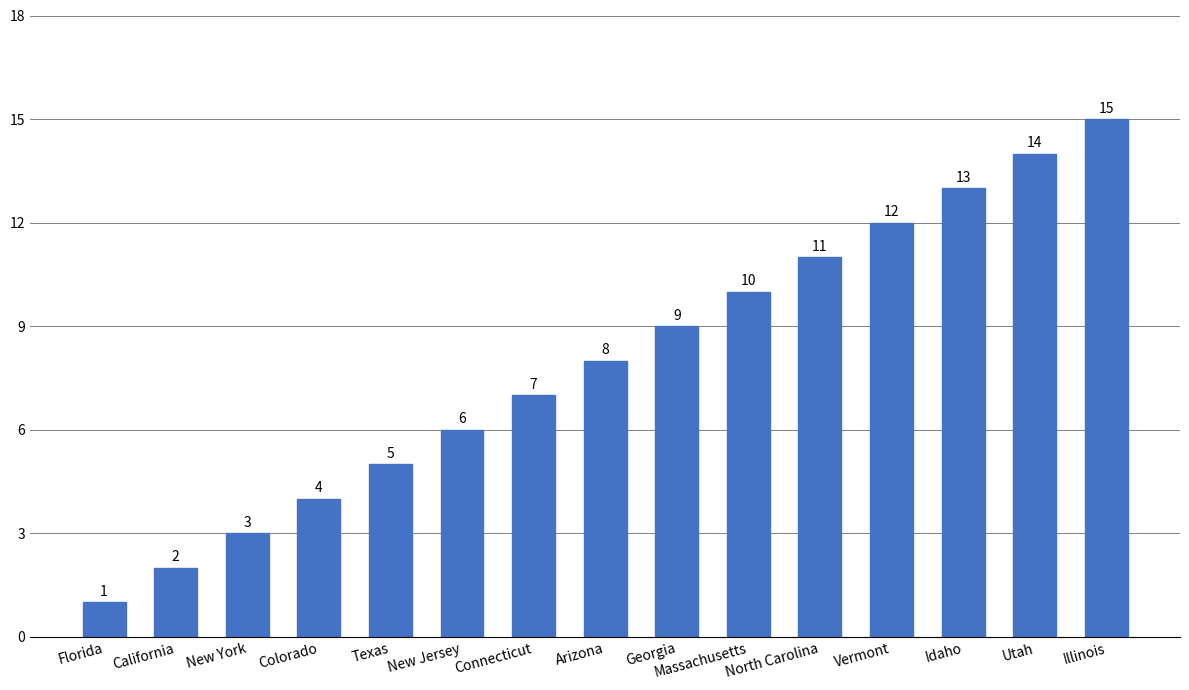

How many bars are there in total?

15